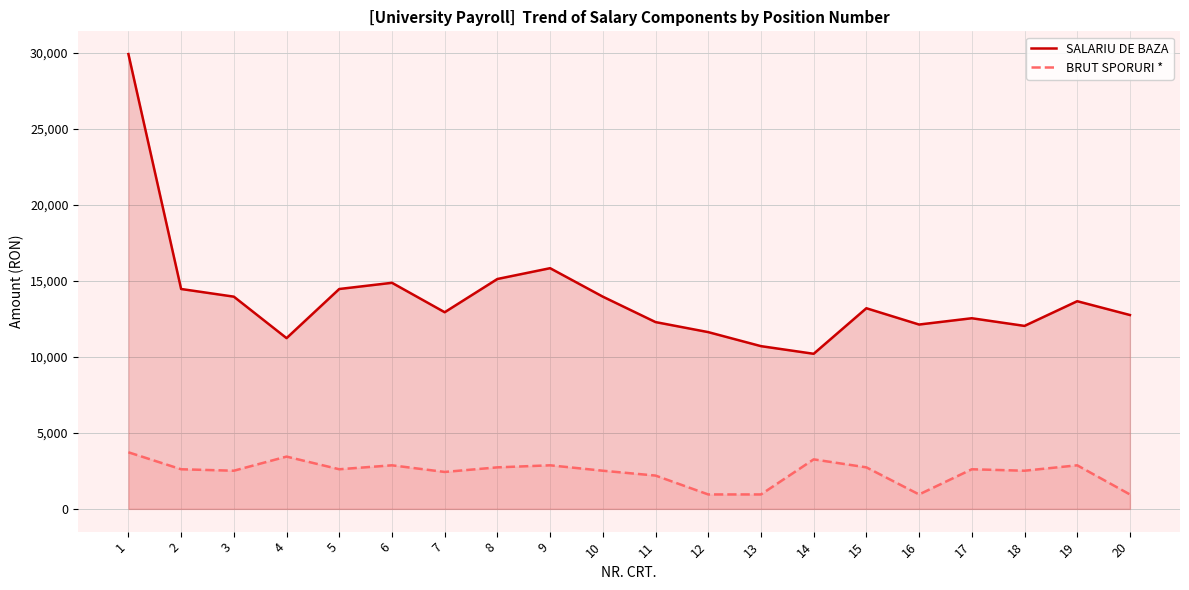

Which category has the highest value across all series?

1